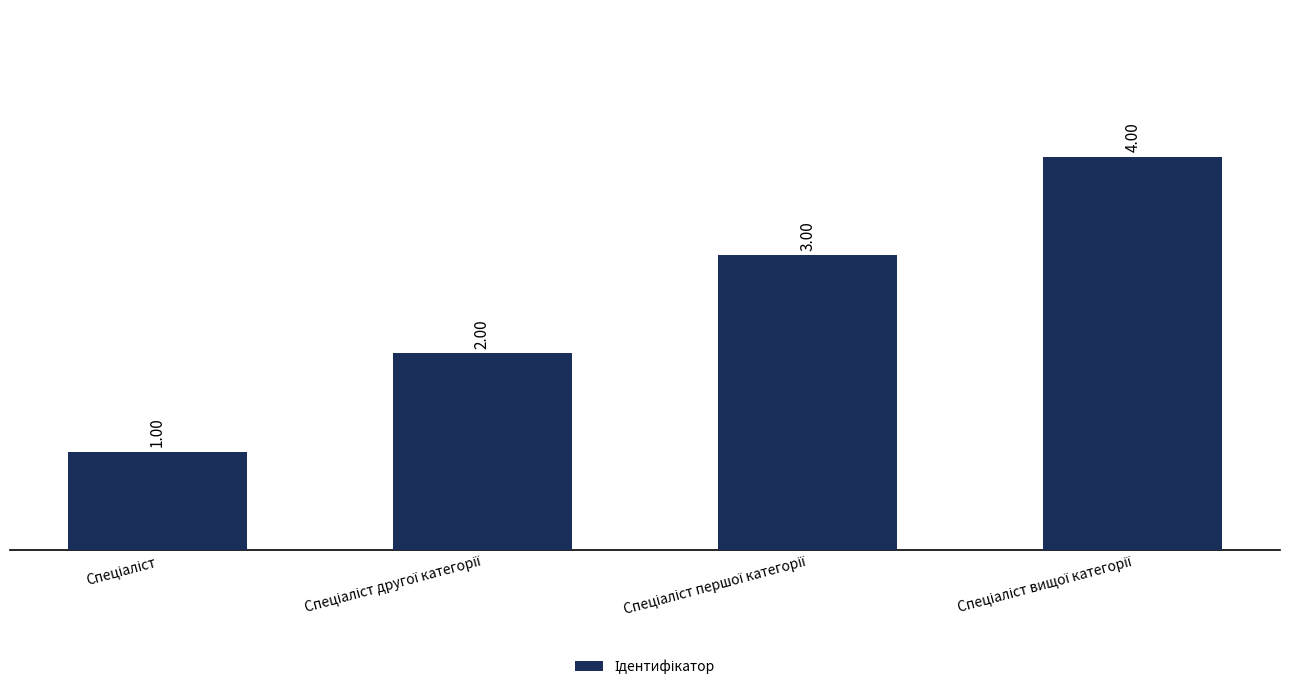

What is the sum of all values?

10